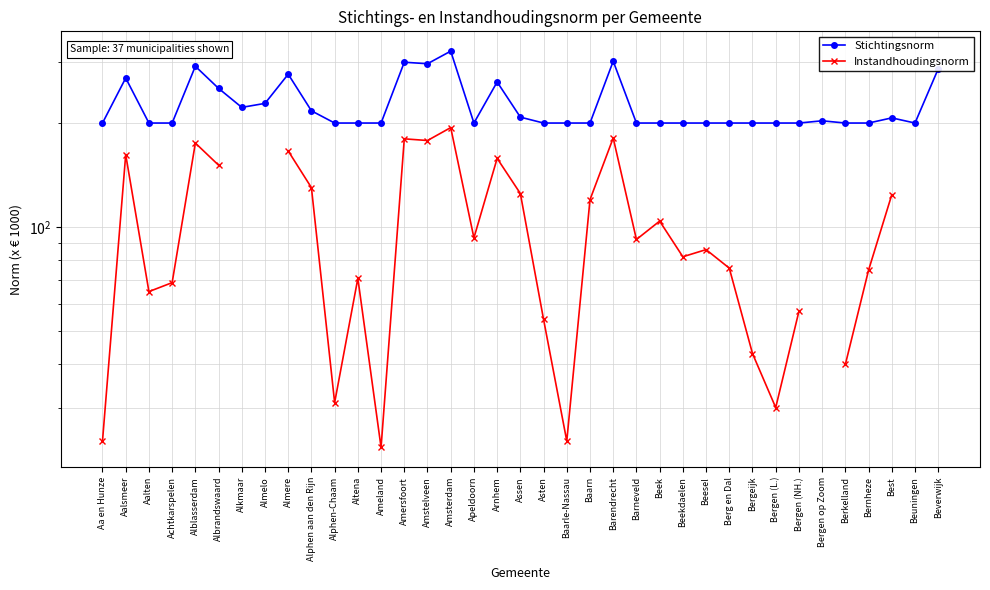

At Baarle-Nassau, list the series in order from smallest to largest.

Instandhoudingsnorm, Stichtingsnorm